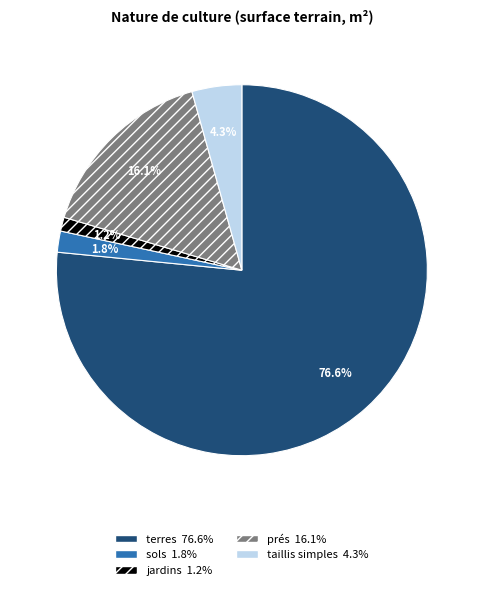

Is there a majority slice in this chart?

Yes